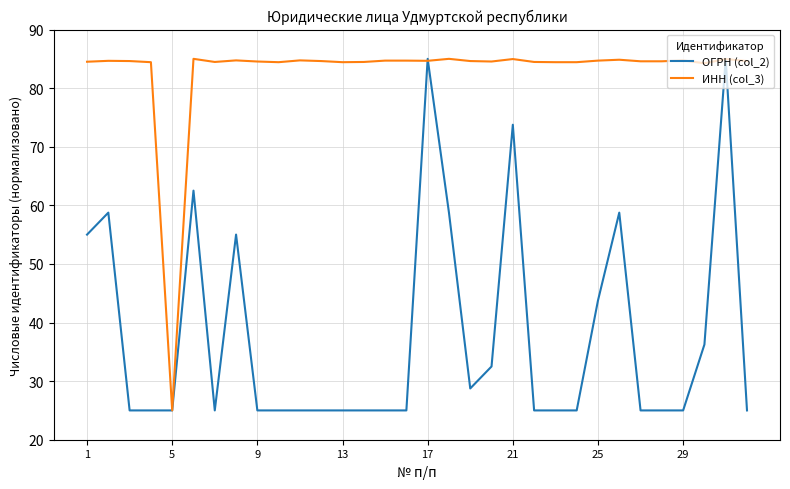

Does the chart have visible grid lines?

Yes